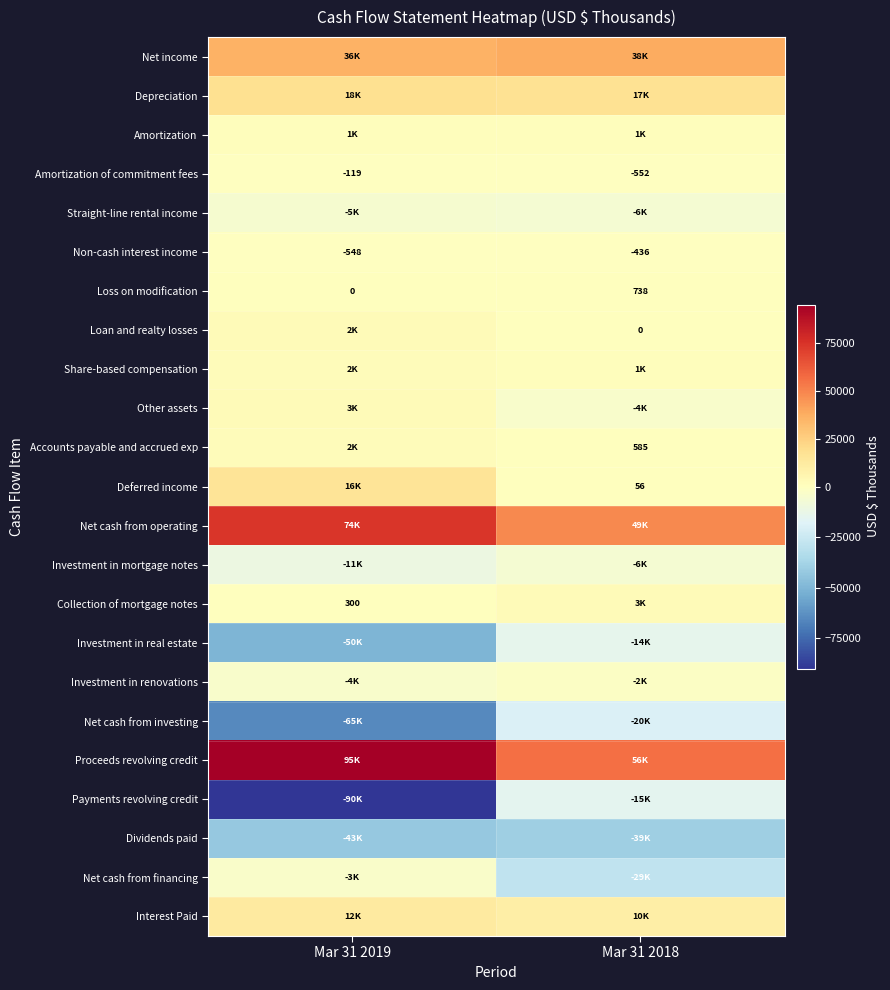

At which category is the sum across all series the highest?

Mar 31 2018